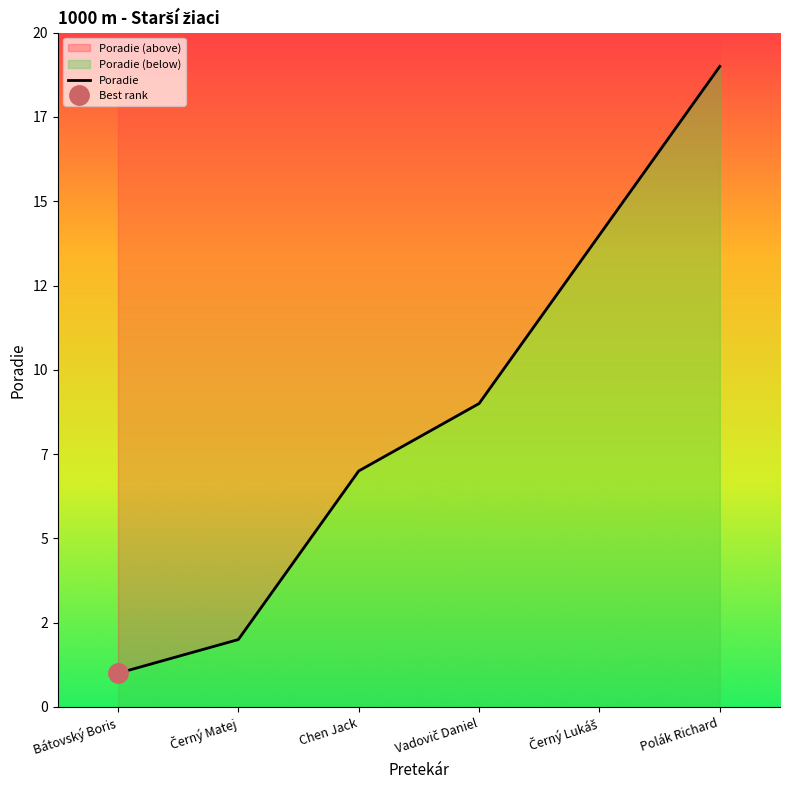

How many lines are shown in the chart?

1